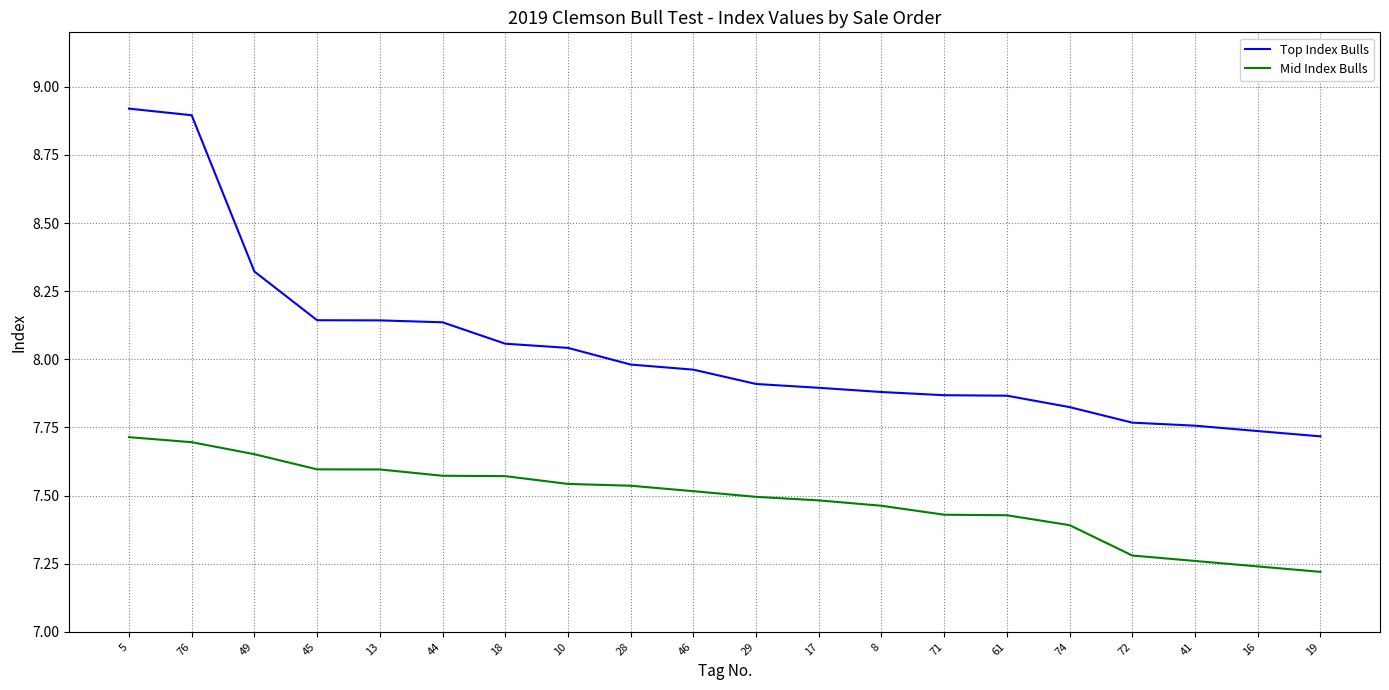

Rank the series by their average value, from lowest to highest.

Mid Index Bulls, Top Index Bulls